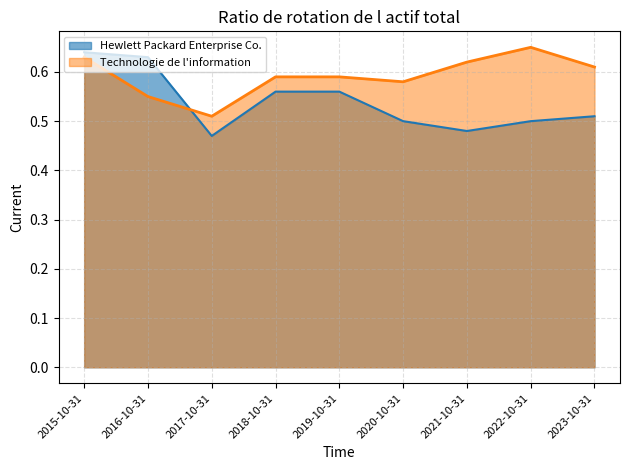

Where is the first local minimum for Hewlett Packard Enterprise Co.?

2017-10-31